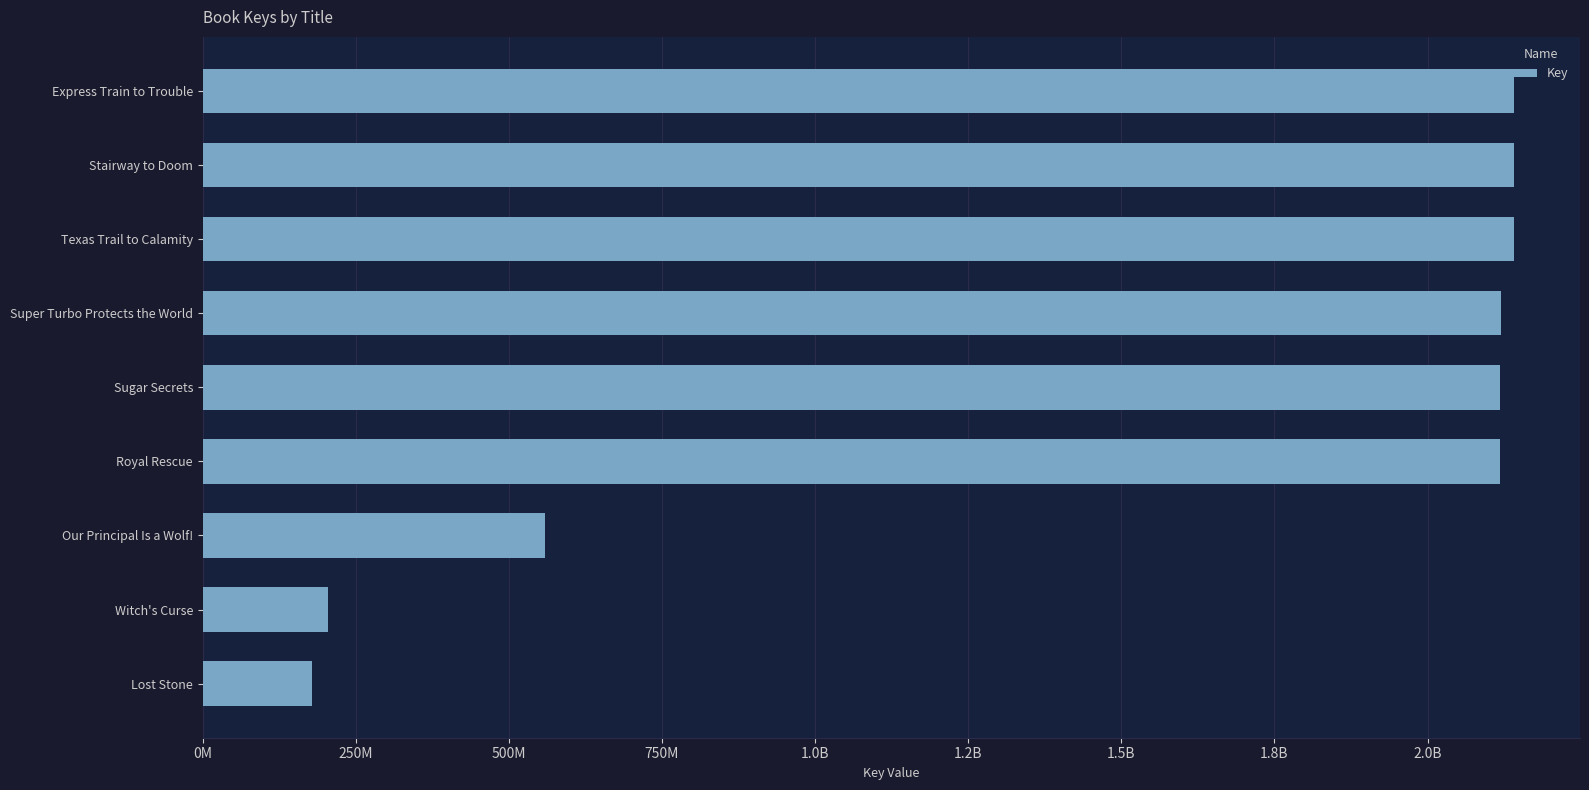

What is the sum of all values?

13723581637